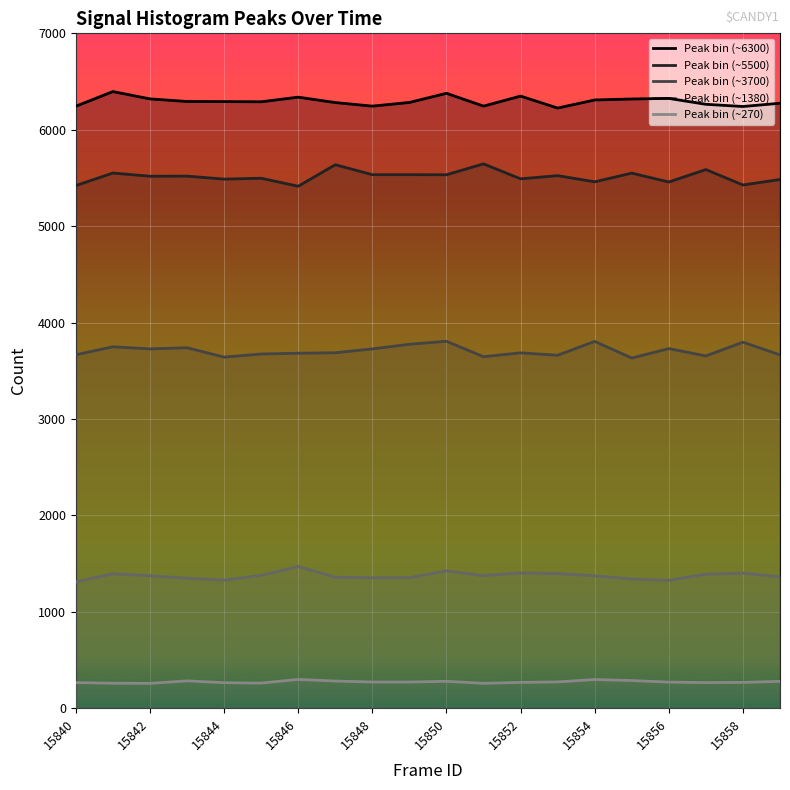

What is the difference between the maximum and minimum values in the Peak bin (~5500) series?

232